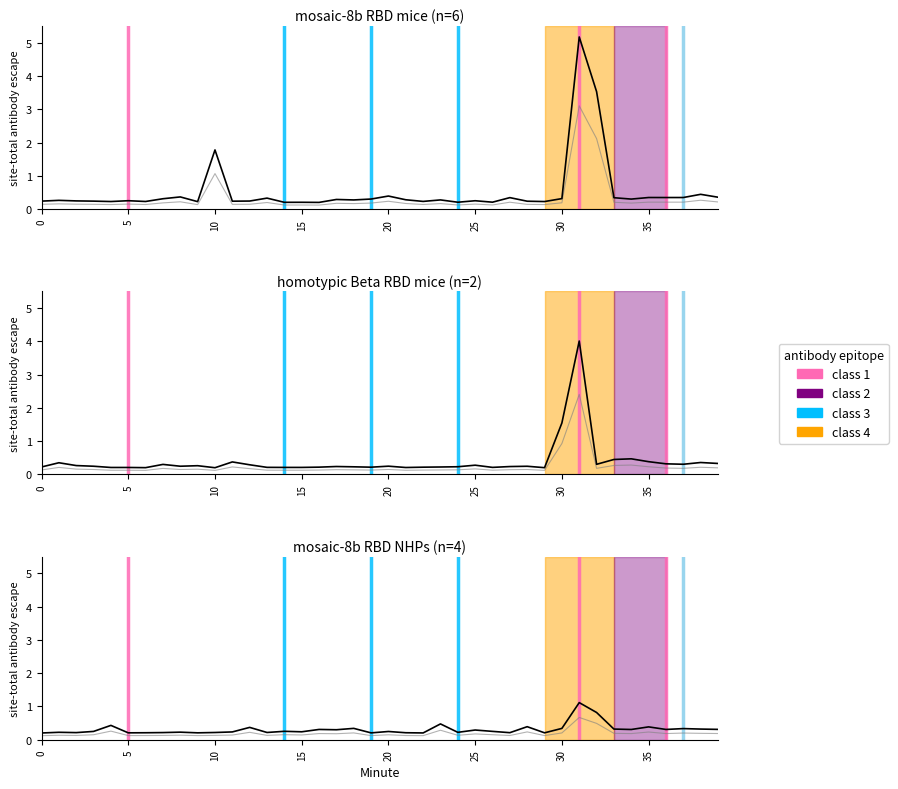

Which has a higher value, 29 or 31?

31